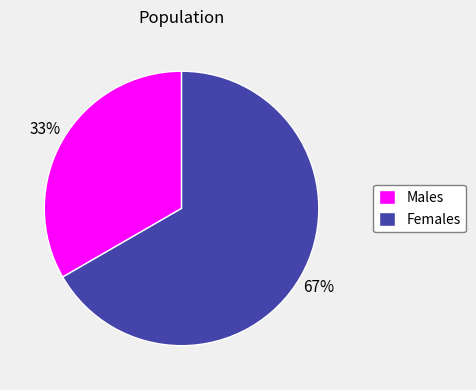

To the nearest percent, what percentage of the pie is Females?

67%